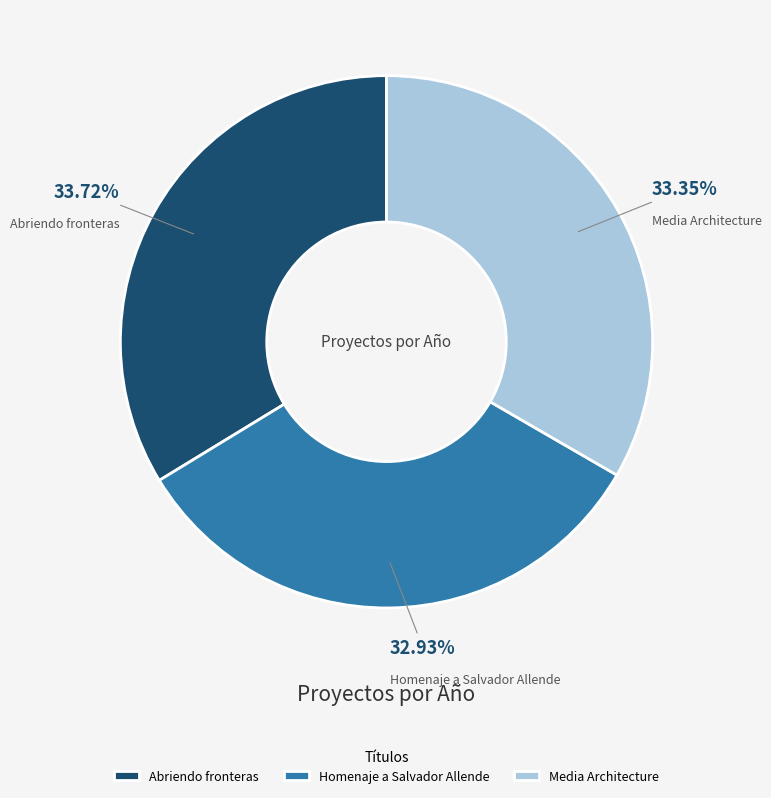

Is it true that Media Architecture is 33% of the pie?

True